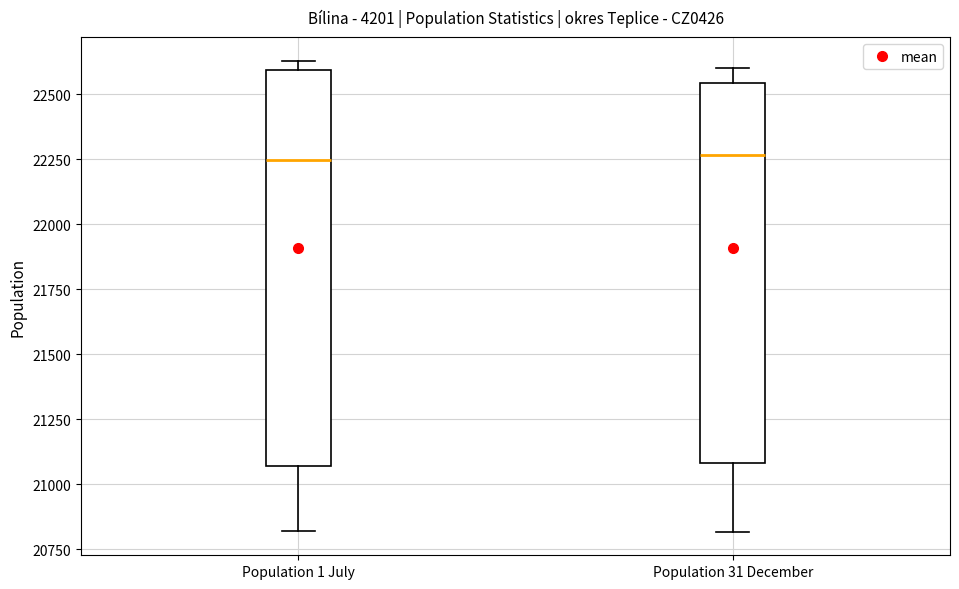

Reading left to right, read every box against the y-axis: the position of its median line, the range the box covers, and the ends of its whiskers. The values are not printed on the chart, so give them approximately, as read against the axis.

Population 1 July: median 22250, box 21050 to 22600, whiskers 20800 to 22650
Population 31 December: median 22250, box 21100 to 22550, whiskers 20800 to 22600